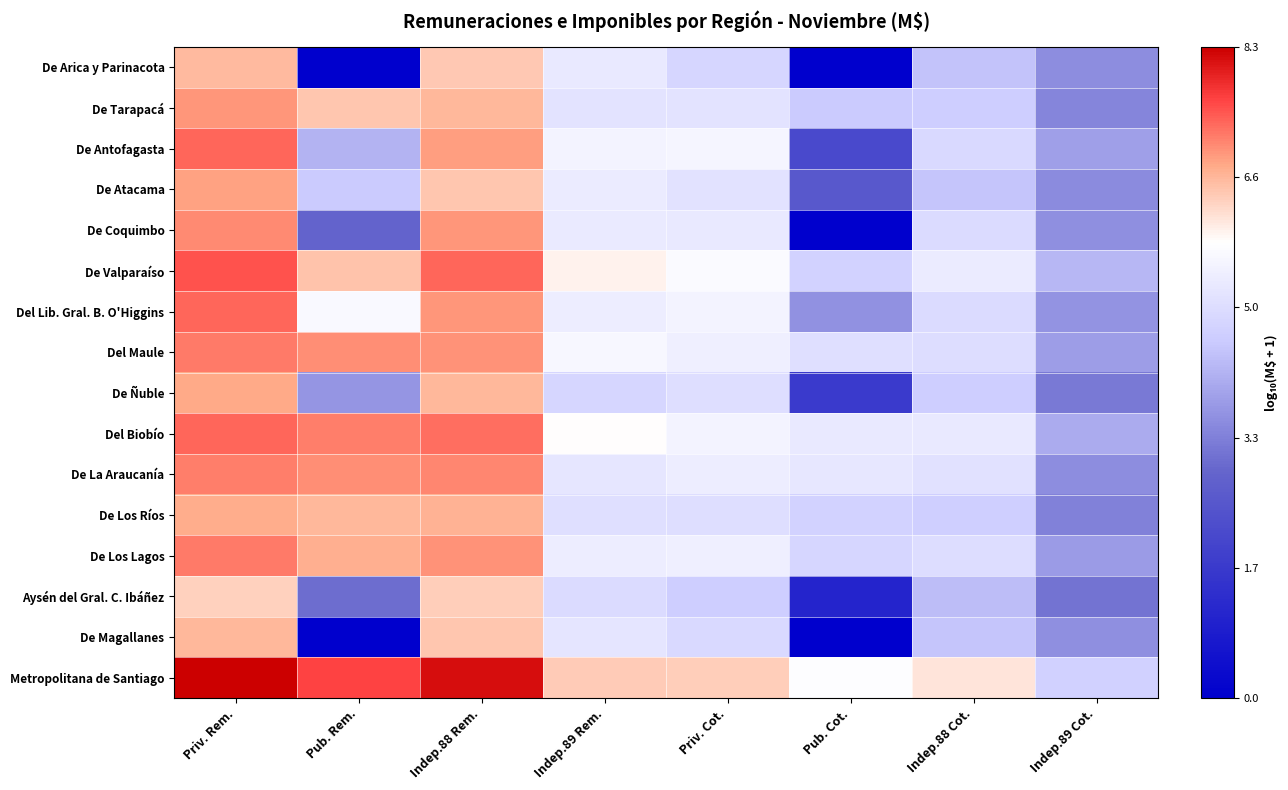

What is the greatest value displayed?

8.3